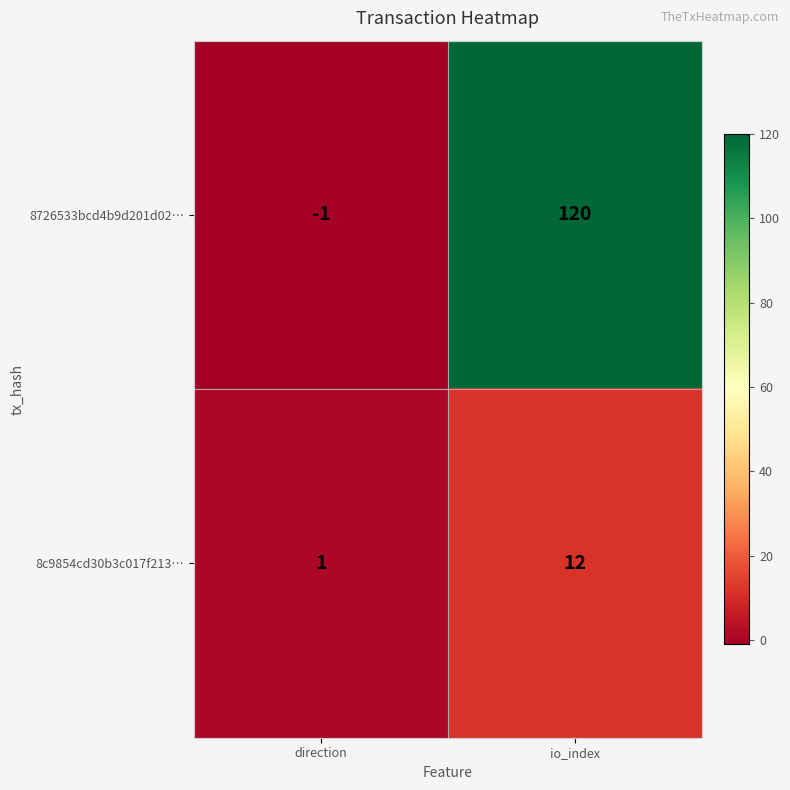

Is it true that 8726533bcd4b9d201d02… equals 178 at io_index?

False